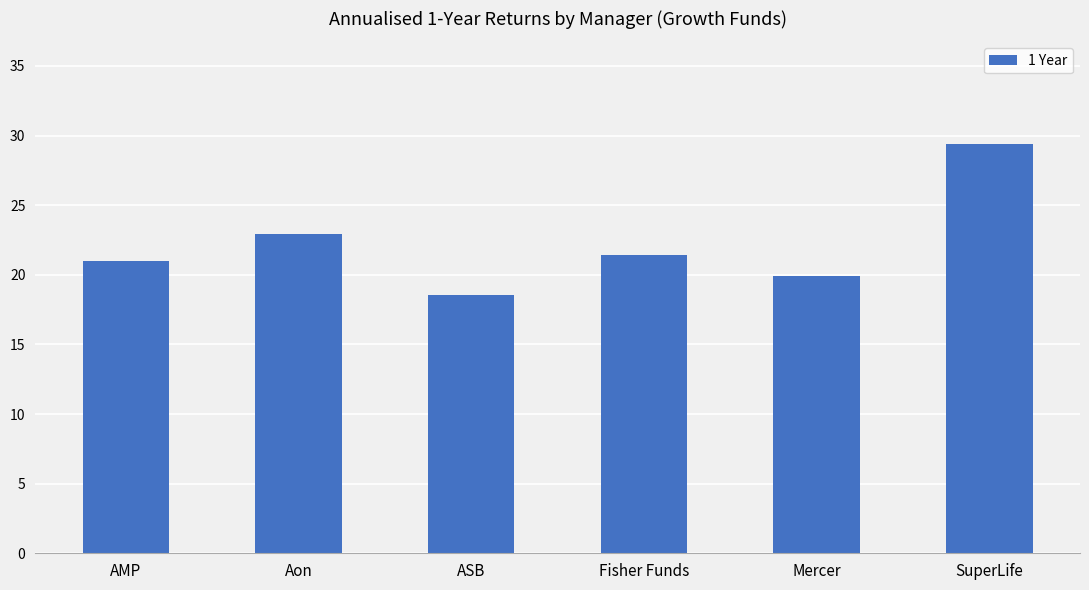

What is the maximum value shown in the chart?

29.4